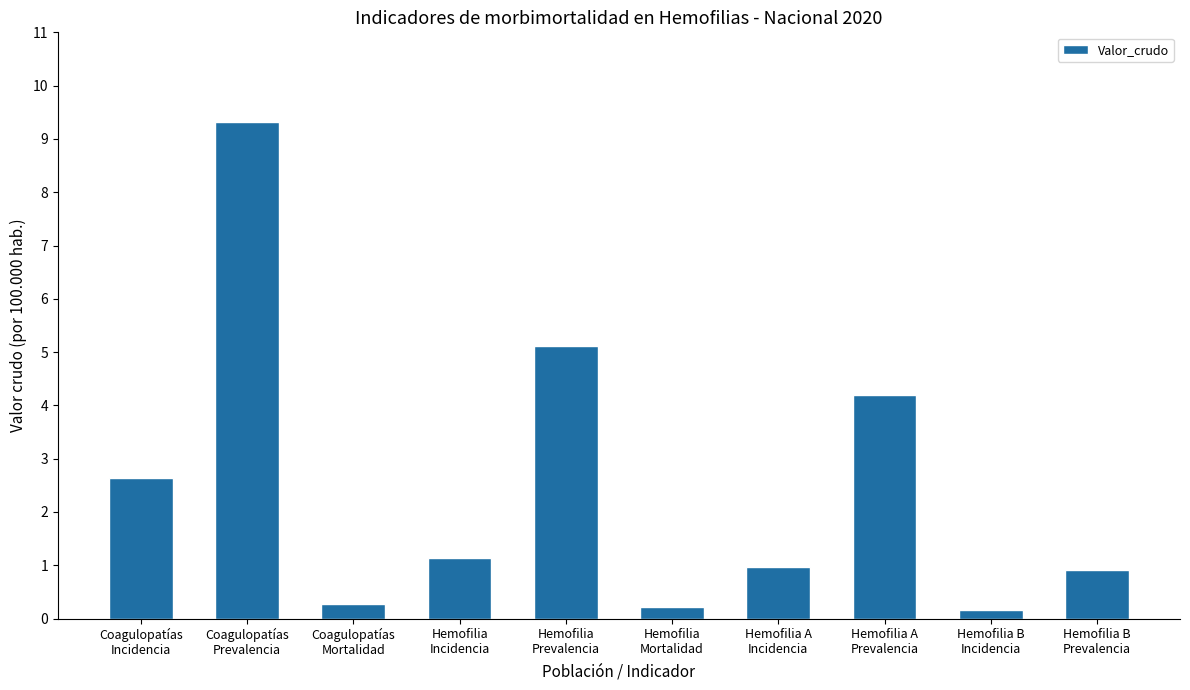

What is the sum of the values at Coagulopatías
Incidencia and Hemofilia A
Incidencia?

3.6